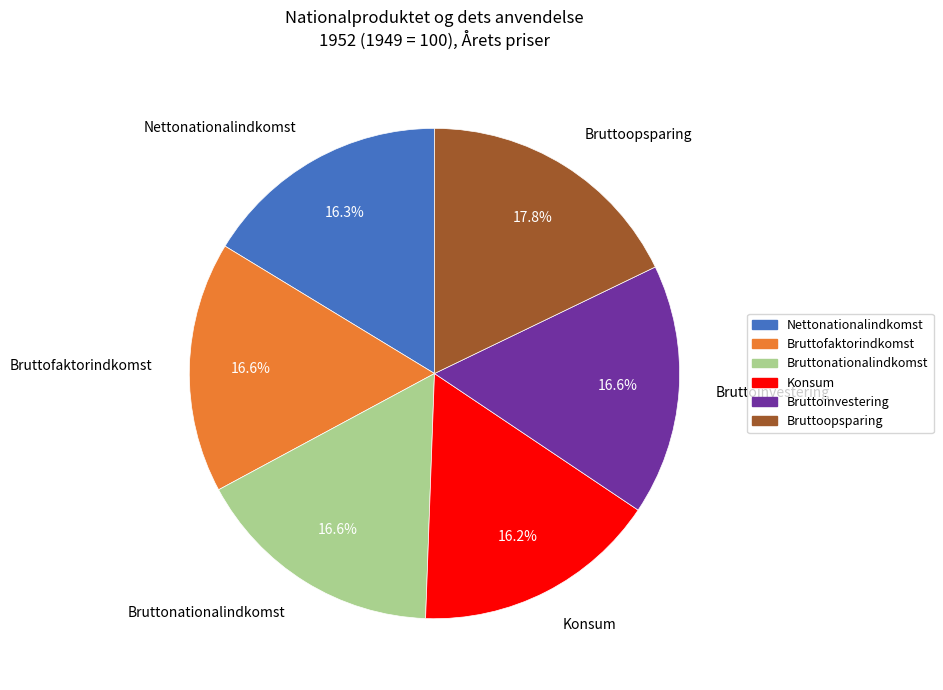

What percentage is the Bruttoinvestering slice, to the nearest percent?

17%